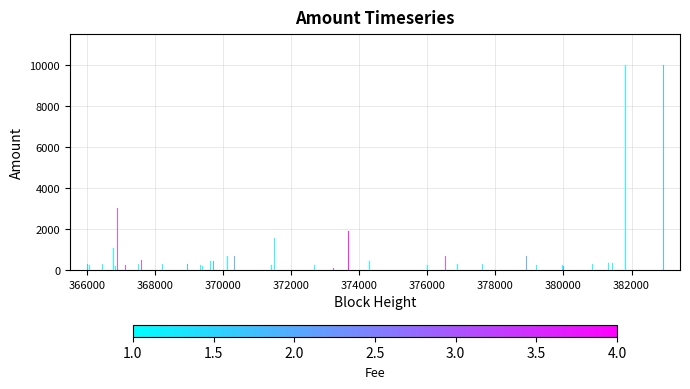

How many distinct data groups are displayed?

1